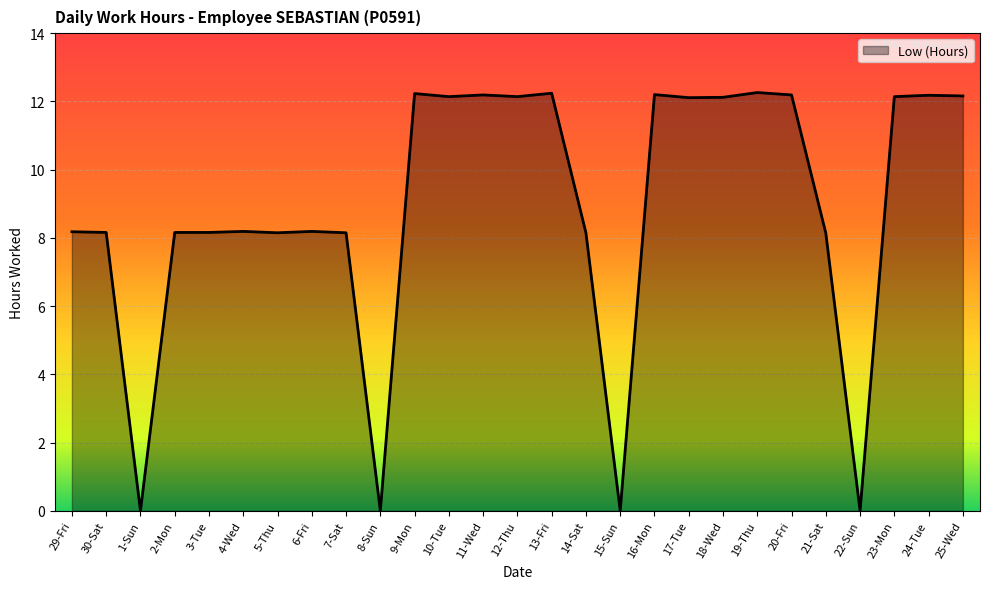

What position from the left is 5-Thu?

7